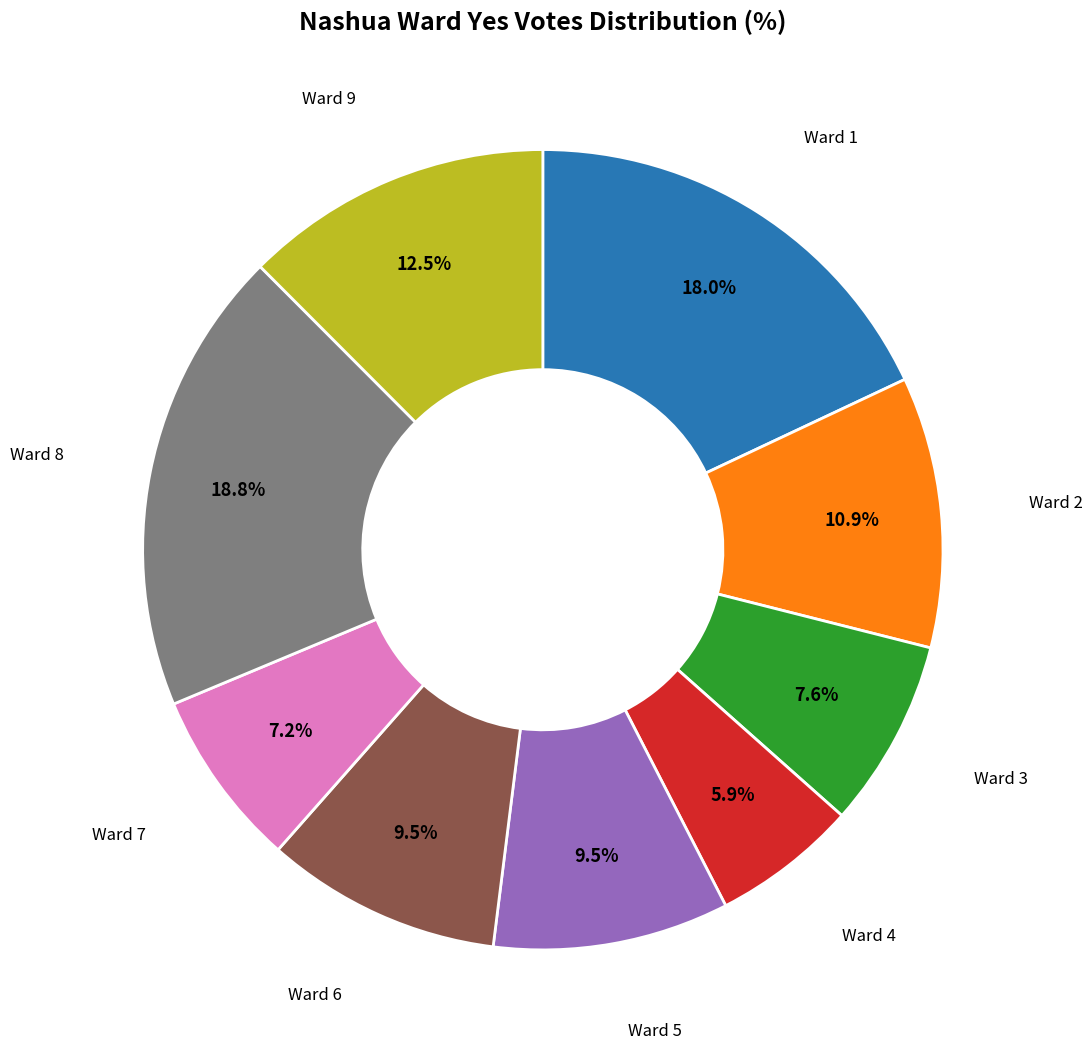

Is there a majority slice in this chart?

No